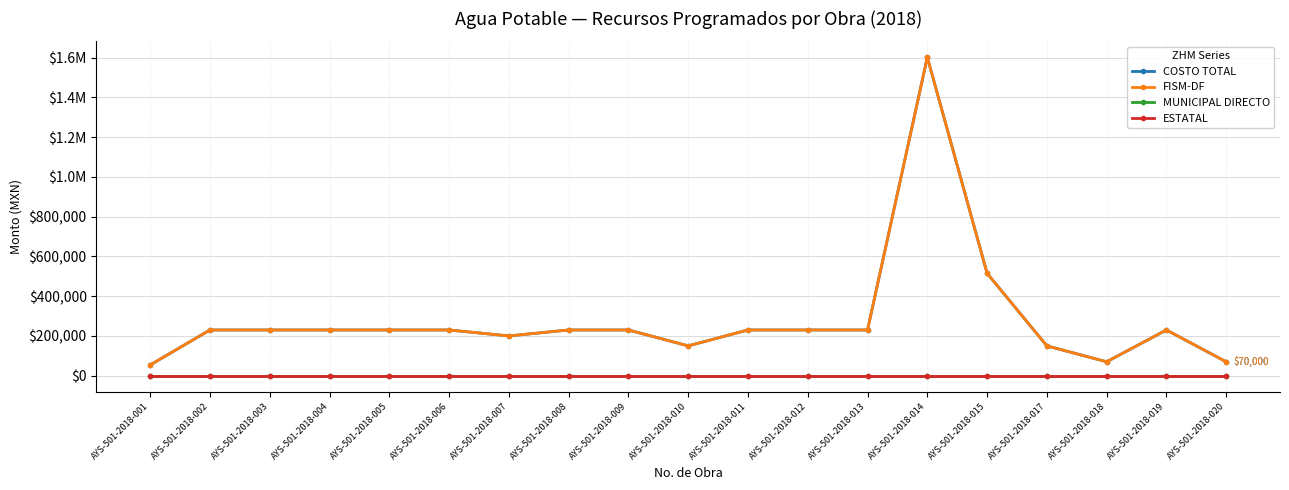

Does the chart have visible grid lines?

Yes